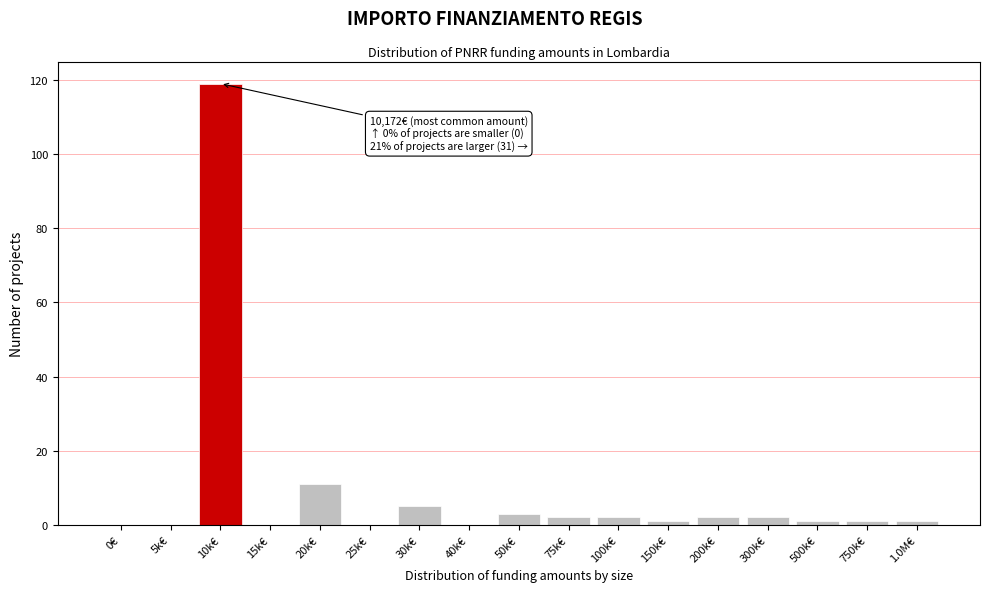

Reading left to right, extract all data points from this chart.

0€=0	5k€=0	10k€=119	15k€=0	20k€=11	25k€=0	30k€=5	40k€=0	50k€=3	75k€=2	100k€=2	150k€=1	200k€=2	300k€=2	500k€=1	750k€=1	1.0M€=1